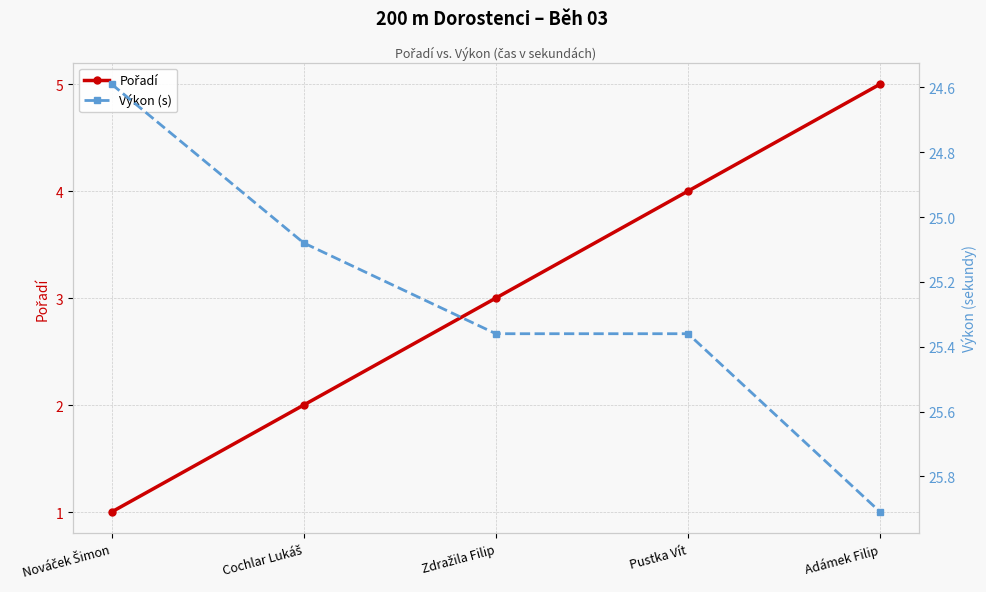

Count the number of categories in the chart.

5